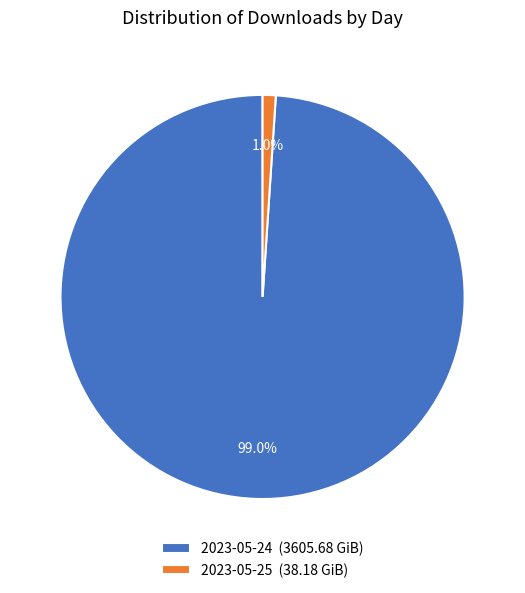

To the nearest percent, what percentage of the pie is 2023-05-24?

99%